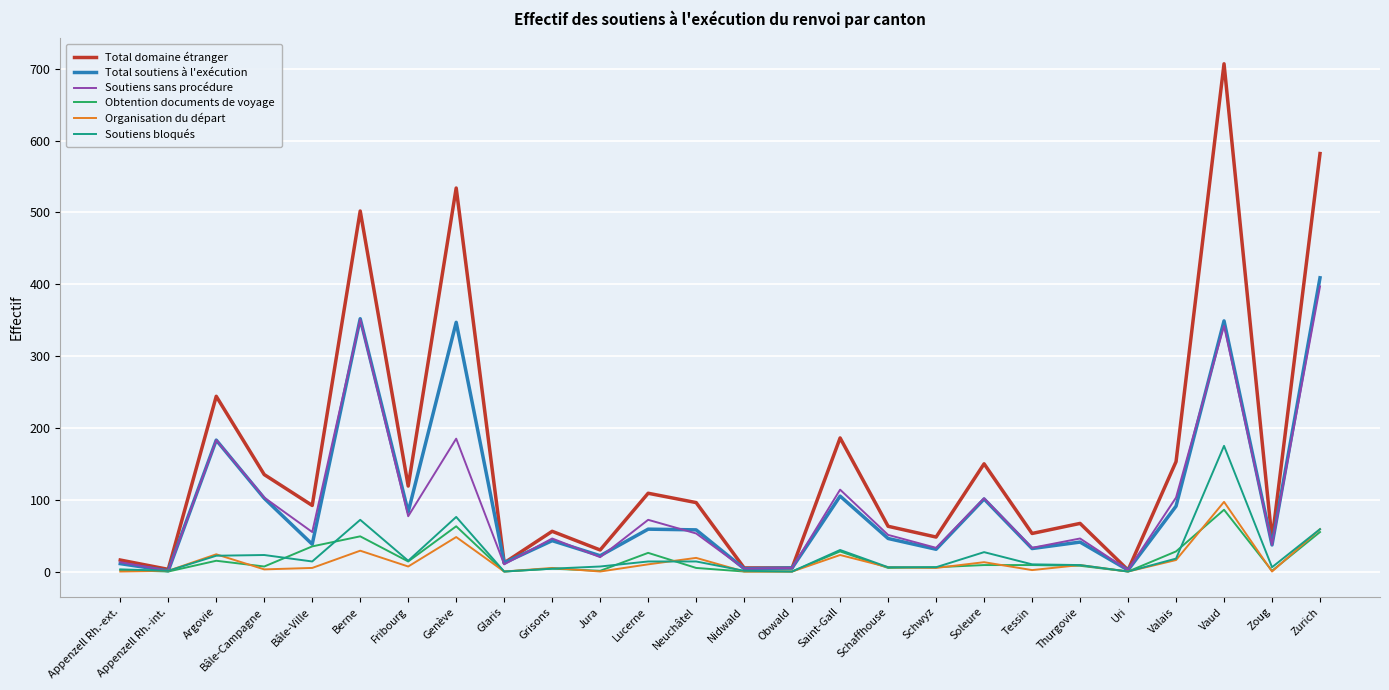

What is the average value of the Obtention documents de voyage series?

18